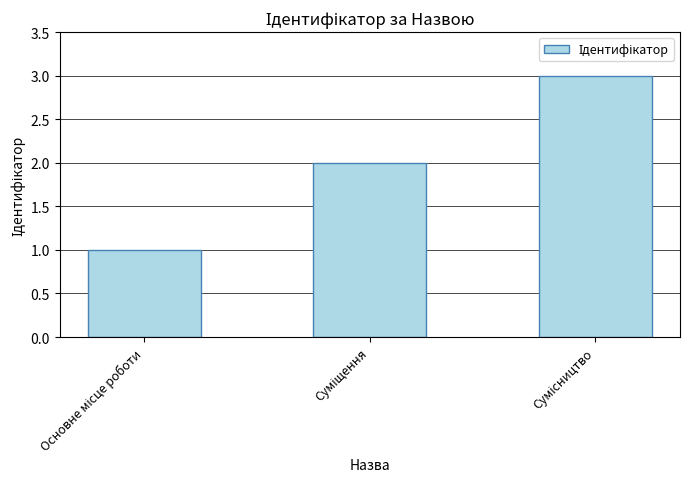

What is the greatest value displayed?

3